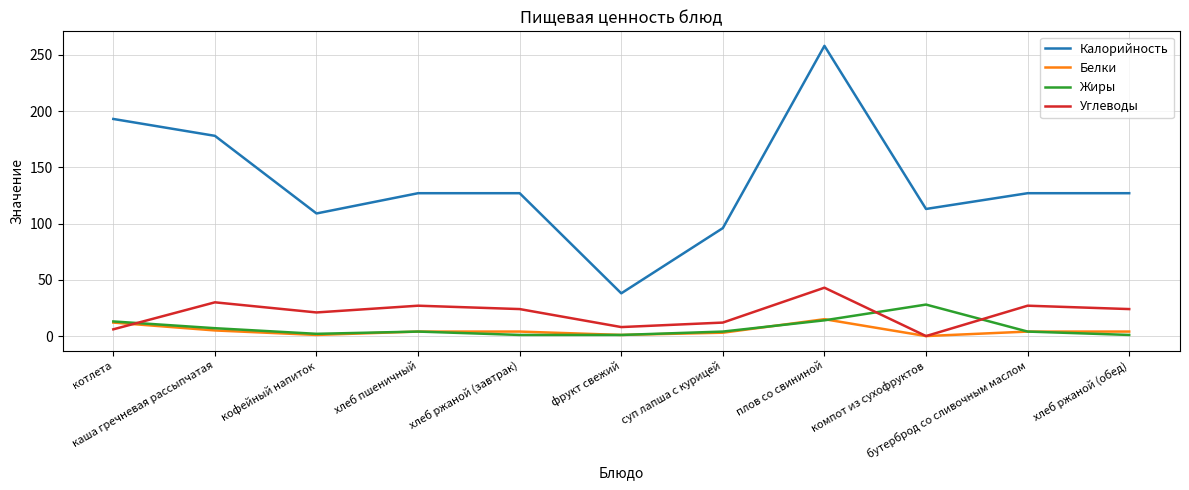

Which series has the largest range (max minus min)?

Калорийность